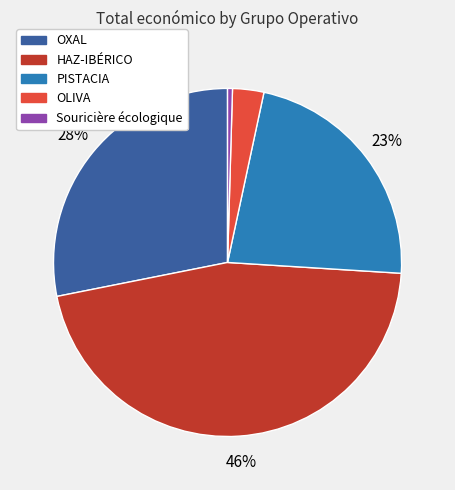

To the nearest percent, what is the average slice percentage?

20%